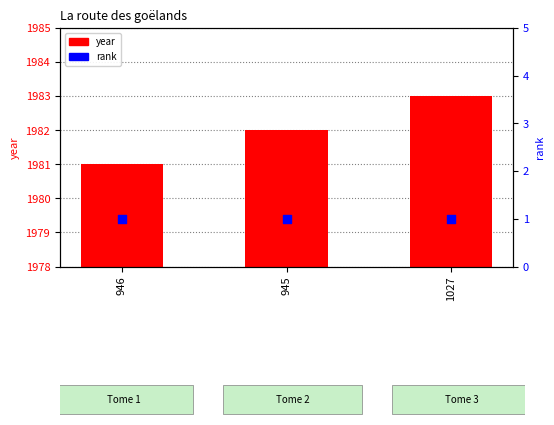

What are all the series names shown in the legend?

year, rank